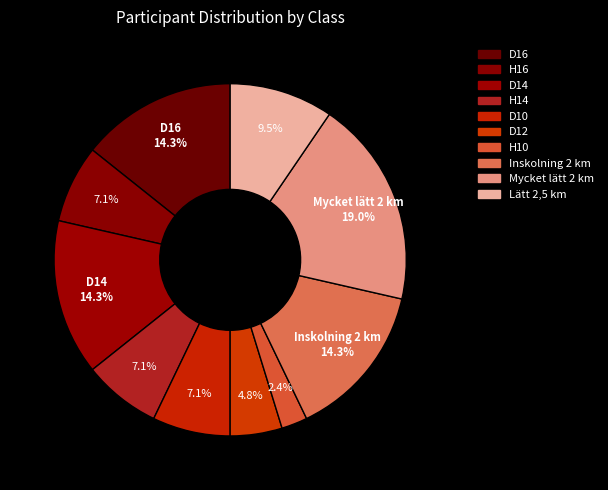

How many slices are in this pie chart?

10